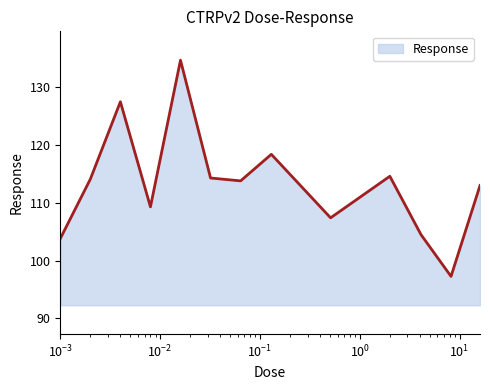

What is the smallest value displayed?

97.3